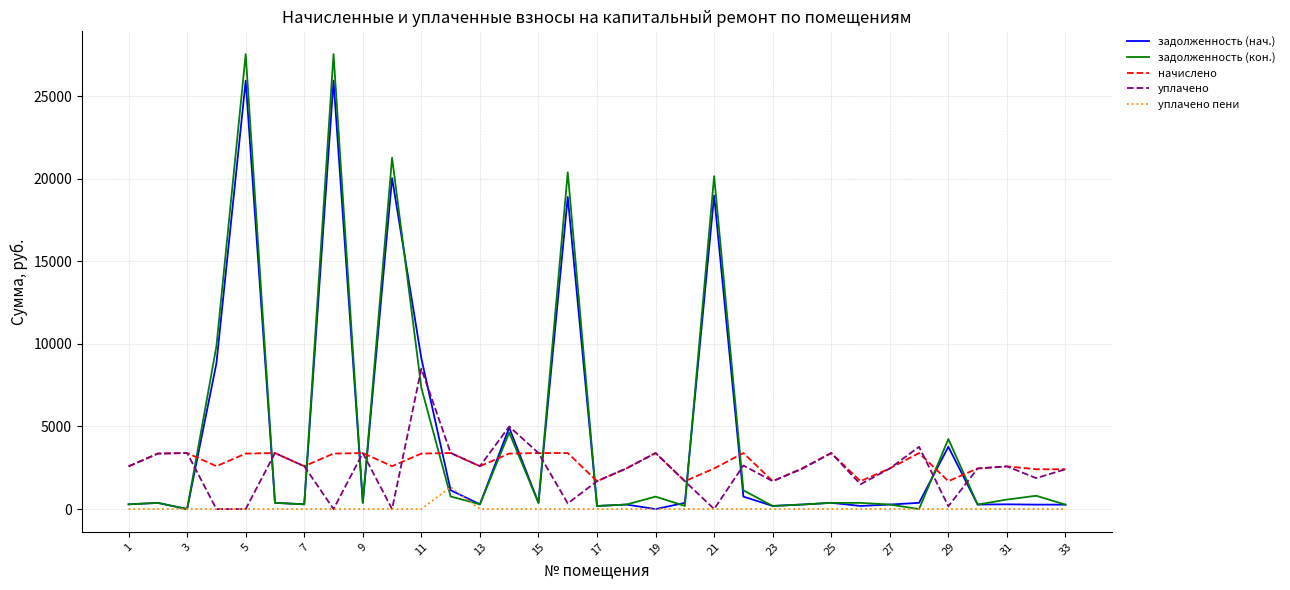

What are all the series names shown in the legend?

задолженность (нач.), задолженность (кон.), начислено, уплачено, уплачено пени